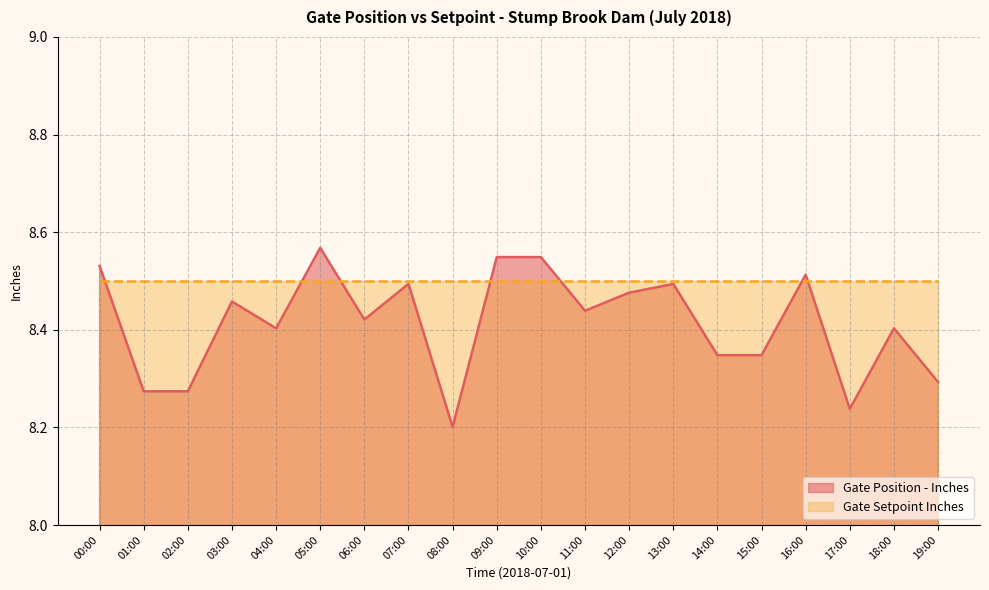

What is the difference between the values at 18:00 and 02:00?

0.1